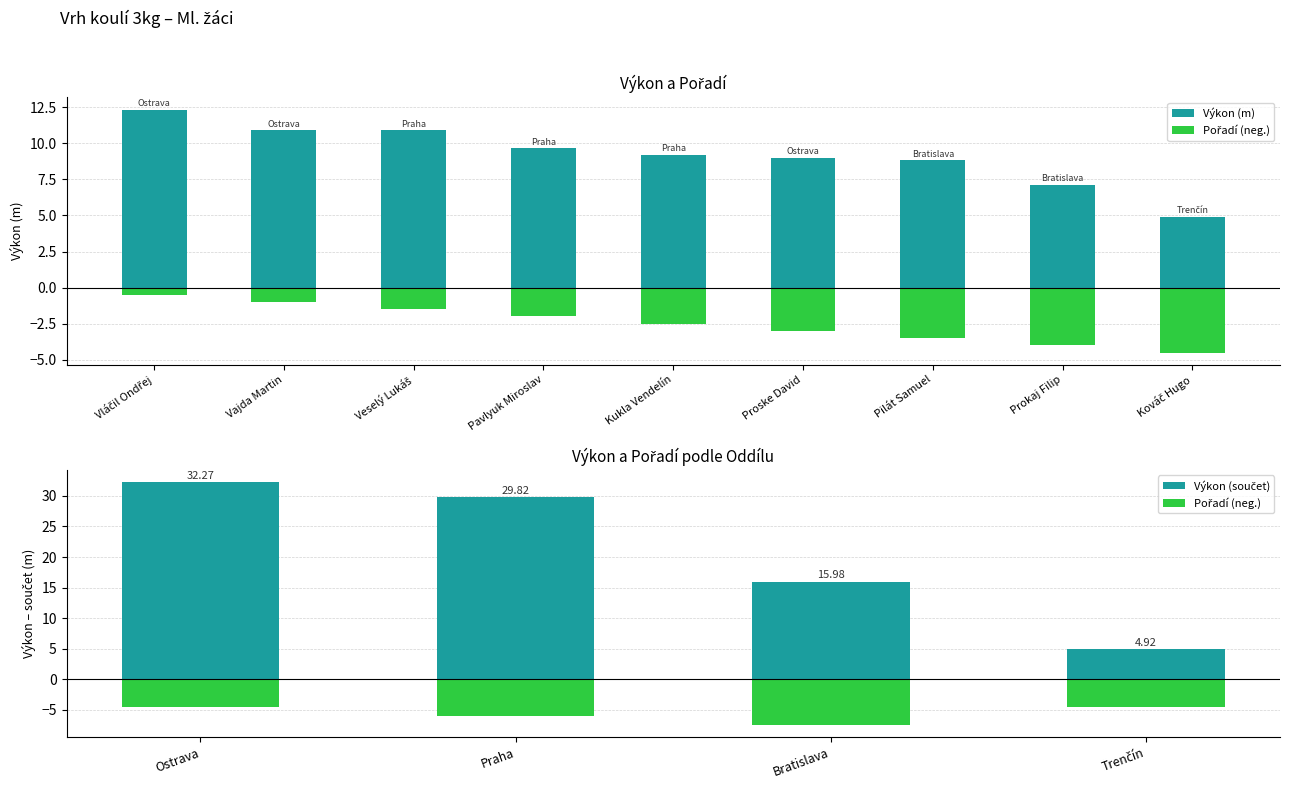

Where does the Výkon series first go above 9?

Vláčil Ondřej